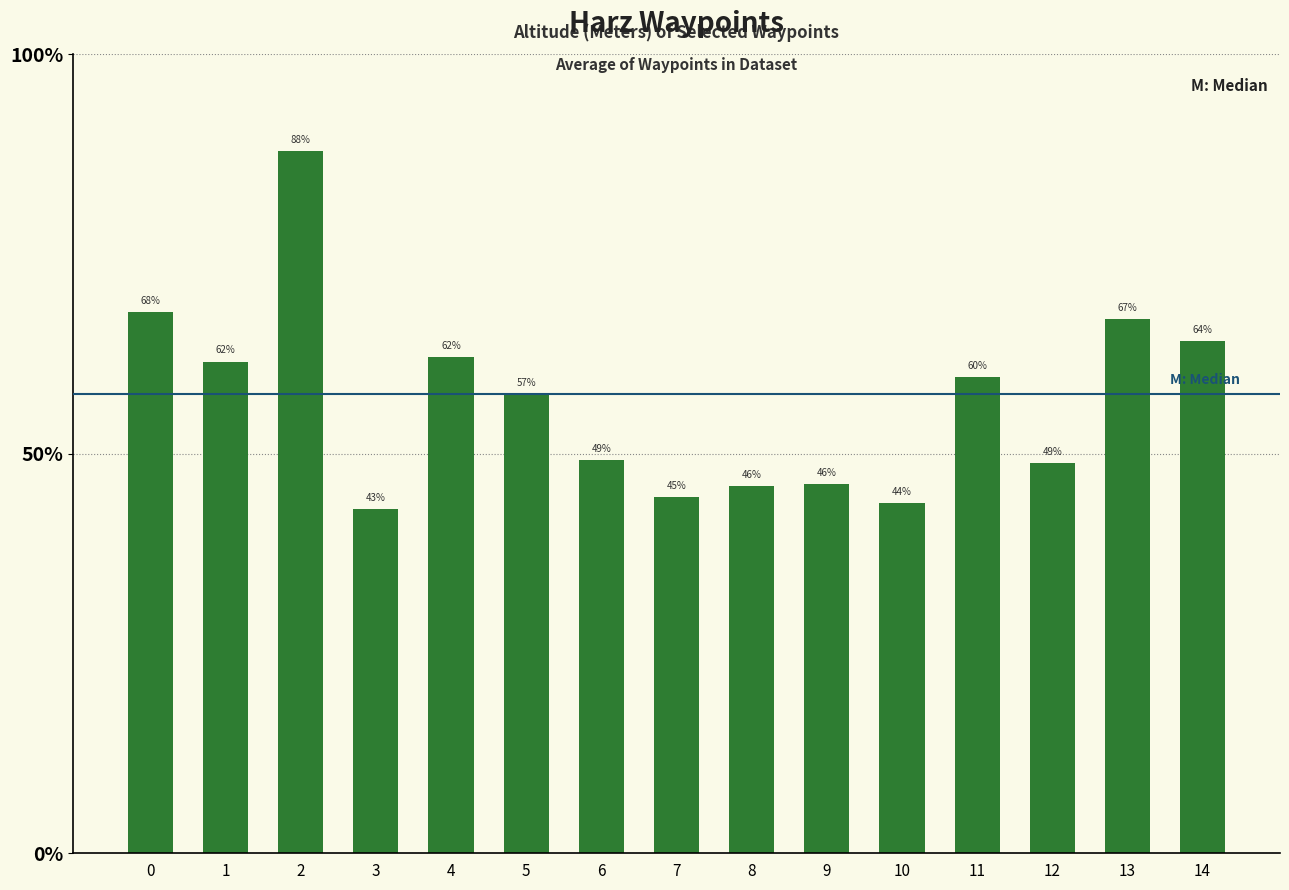

List the labels in order of value, smallest first.

3, 10, 7, 8, 9, 12, 6, 5, 11, 1, 4, 14, 13, 0, 2